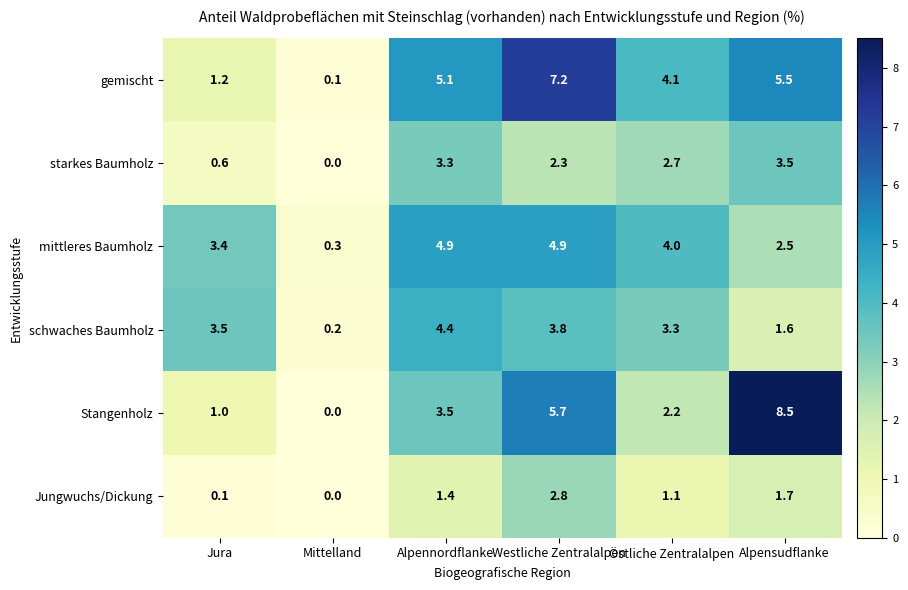

What is the total value across all series at Alpensudflanke?

23.3